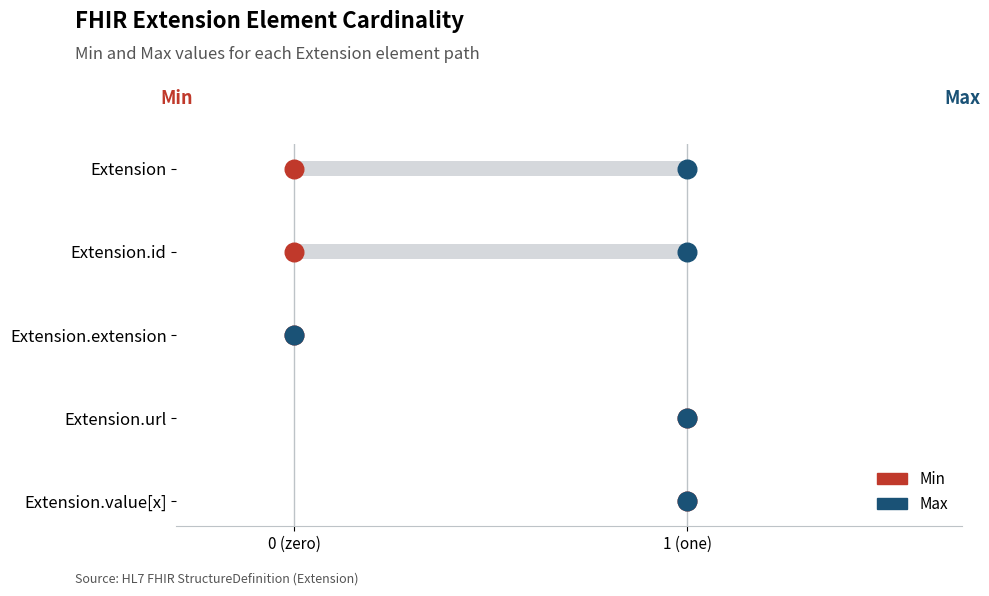

Which series has the largest Y range (max minus min)?

Min